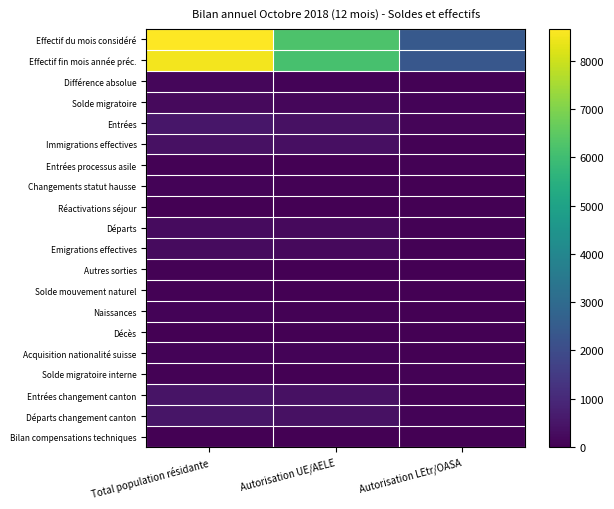

At which category is the sum across all series the highest?

Total population résidante